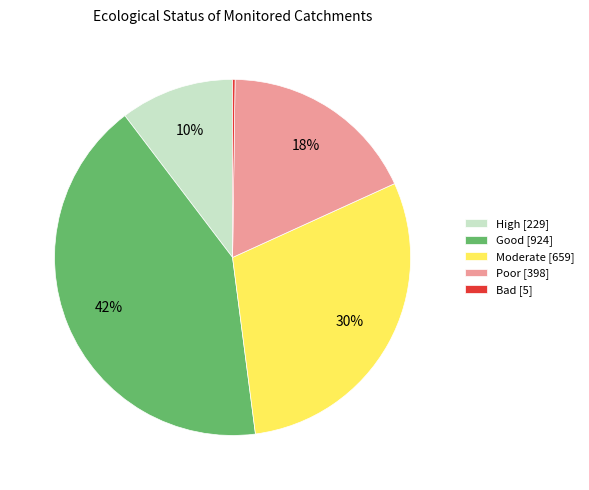

To the nearest percent, what portion does Poor [398] represent?

18%